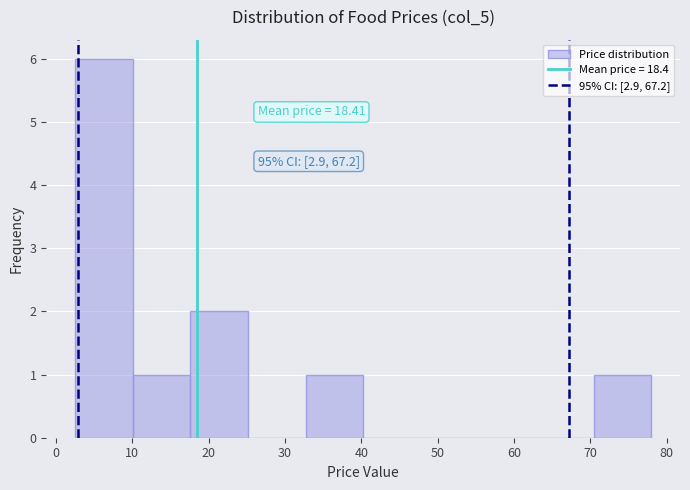

Over which range of the x-axis is the bar tallest?

3 to 10